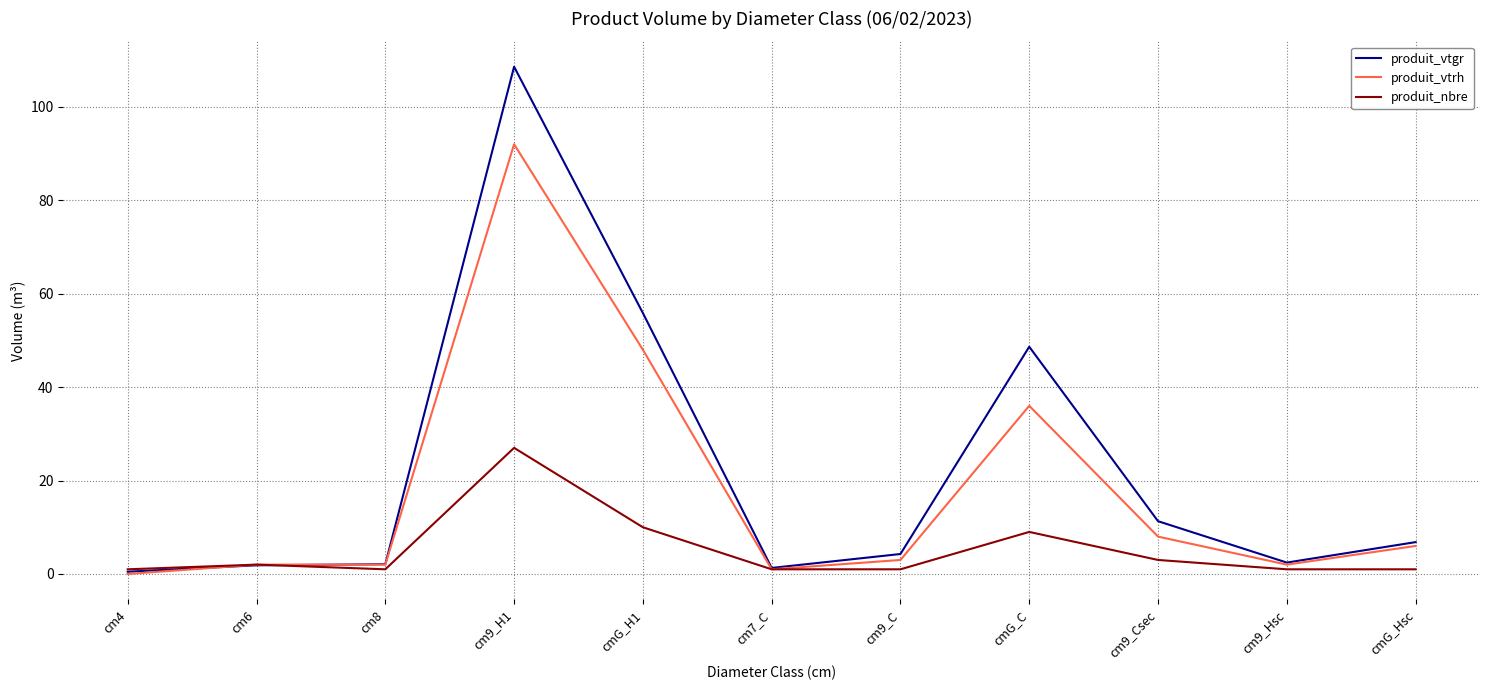

Where is produit_vtgr nearest to the value 54?

cmG_H1